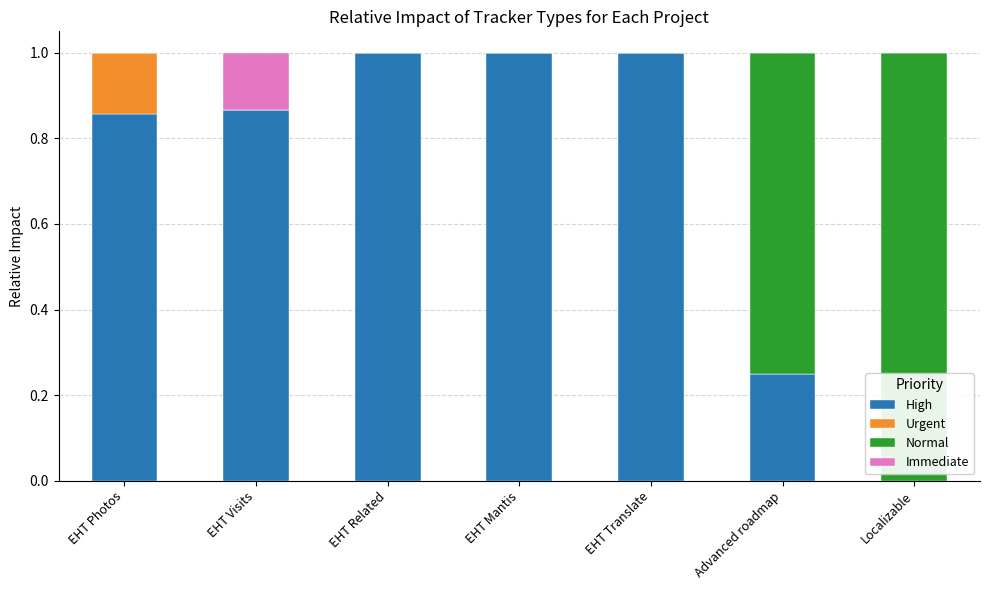

What is the highest value of the High series?

1.0